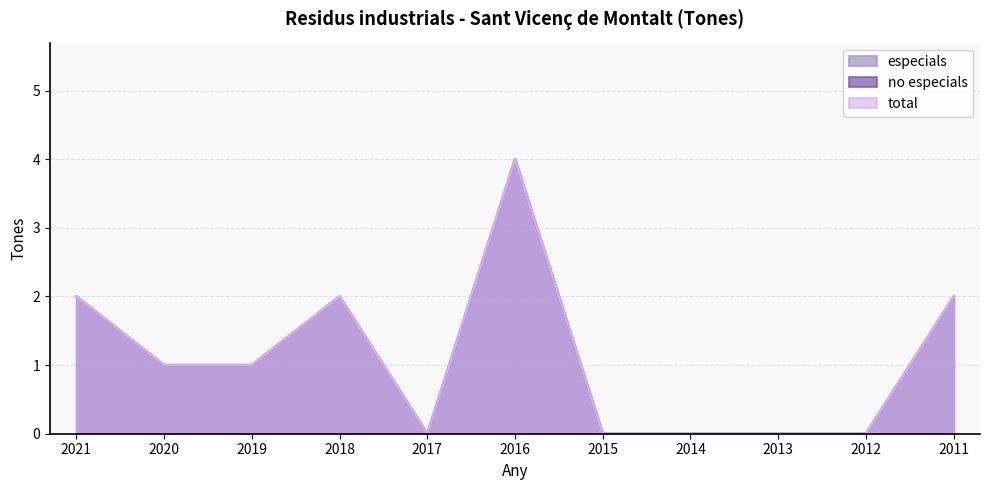

True or false: total has more than 2 interior local peaks.

False